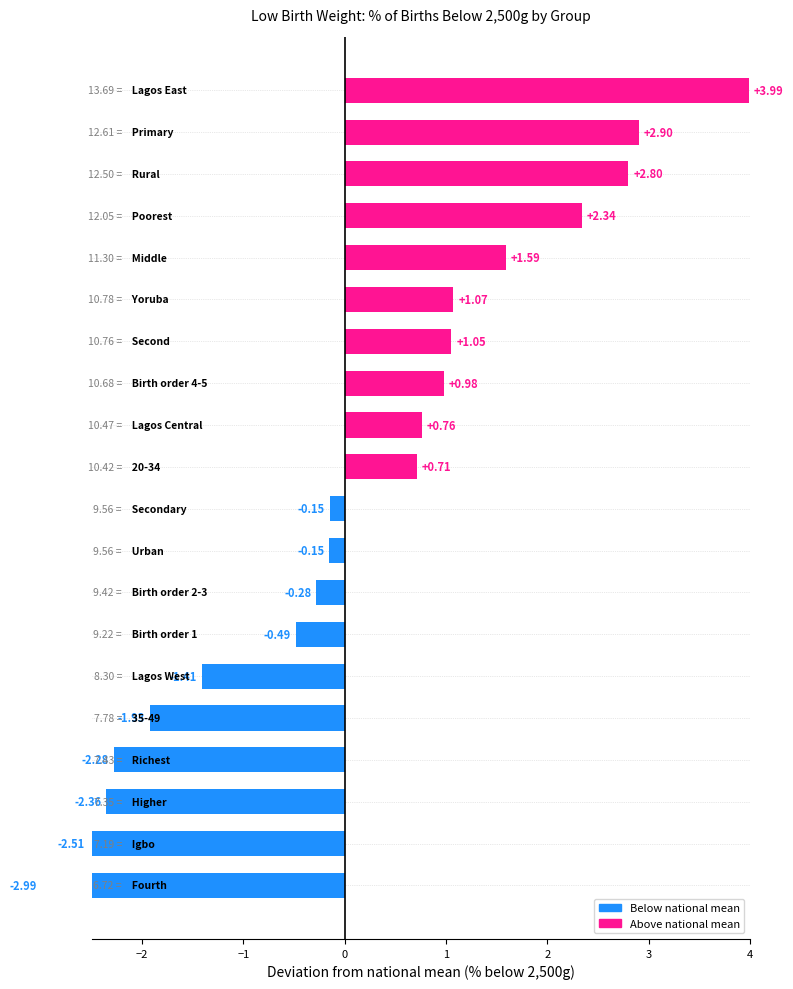

How many bars are there in total?

20